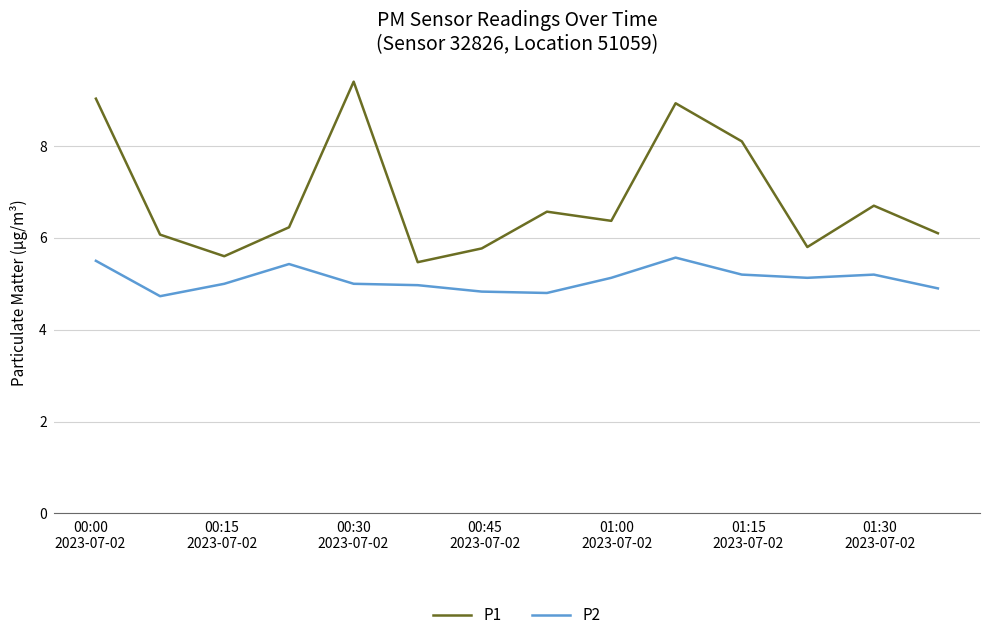

Which series has the largest total across all categories?

P1